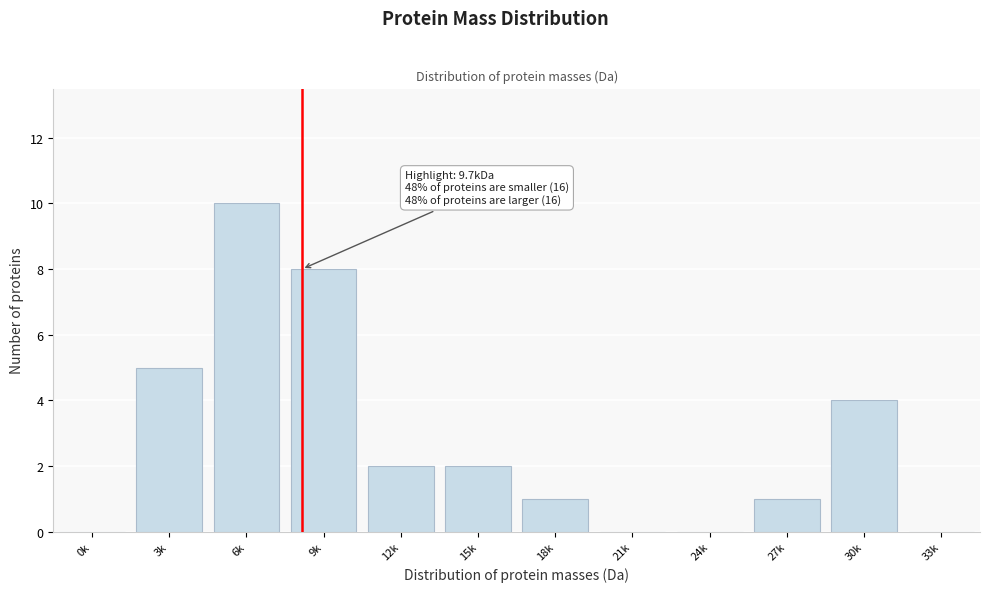

Reading left to right, transcribe all the data shown in this chart.

0k=0	3k=5	6k=10	9k=8	12k=2	15k=2	18k=1	21k=0	24k=0	27k=1	30k=4	33k=0